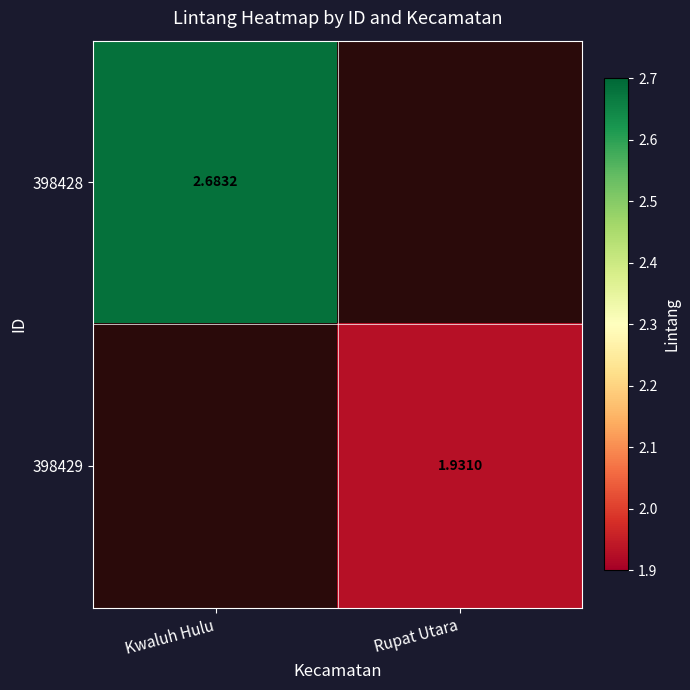

How many series are shown in this chart?

2